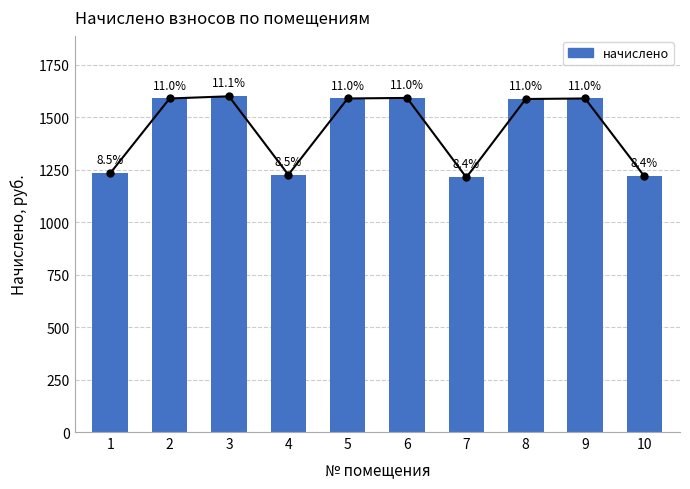

What is the value of the 2nd bar from the left?

1589.1